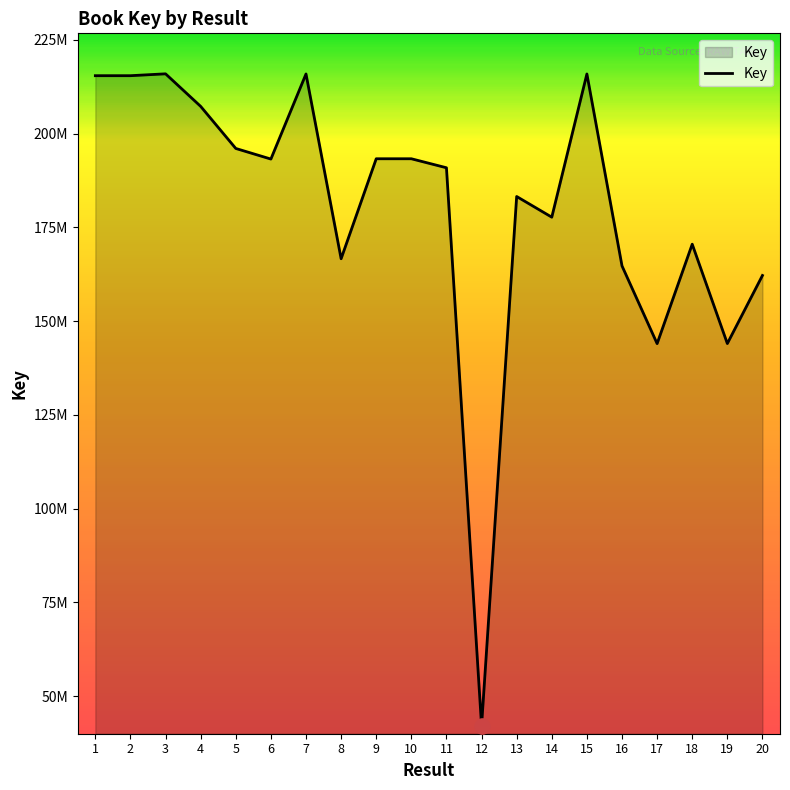

What is the ratio of the value at 7 to the value at 9?

1.1